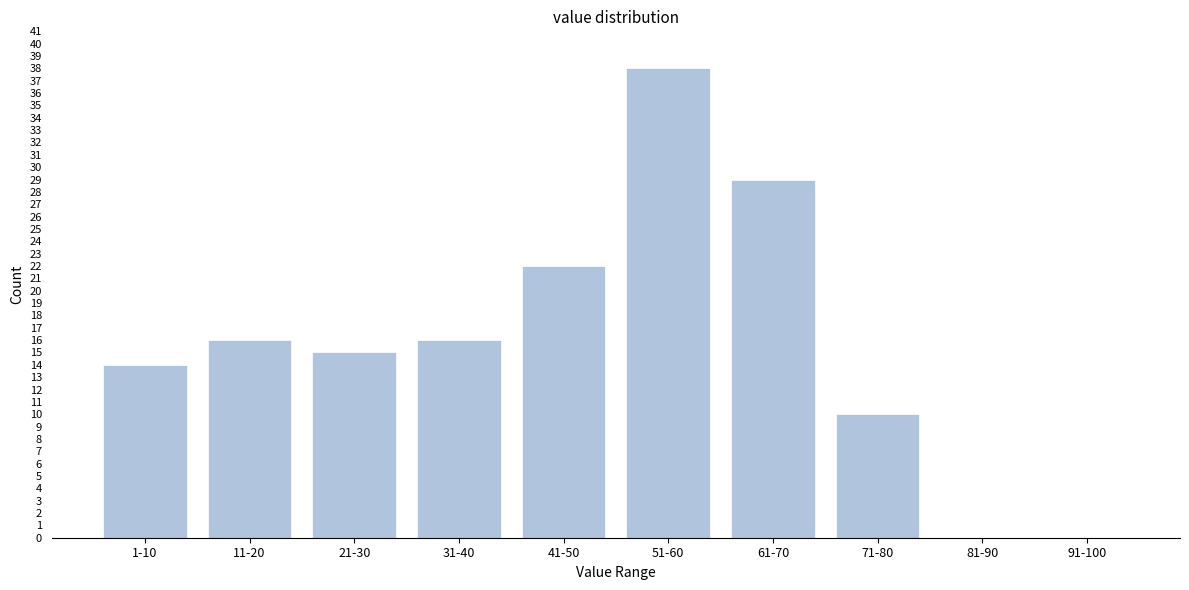

Reading left to right, list all the values displayed in this chart.

1-10=14	11-20=16	21-30=15	31-40=16	41-50=22	51-60=38	61-70=29	71-80=10	81-90=0	91-100=0